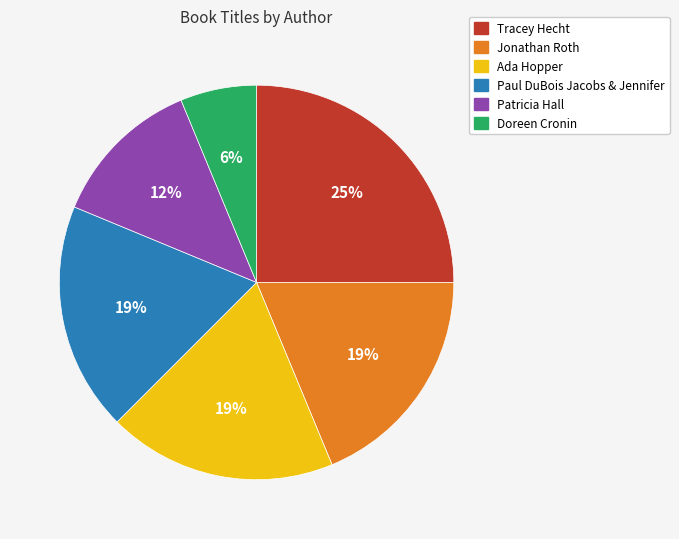

Is the sum of Ada Hopper and Paul DuBois Jacobs & Jennifer greater than half?

No